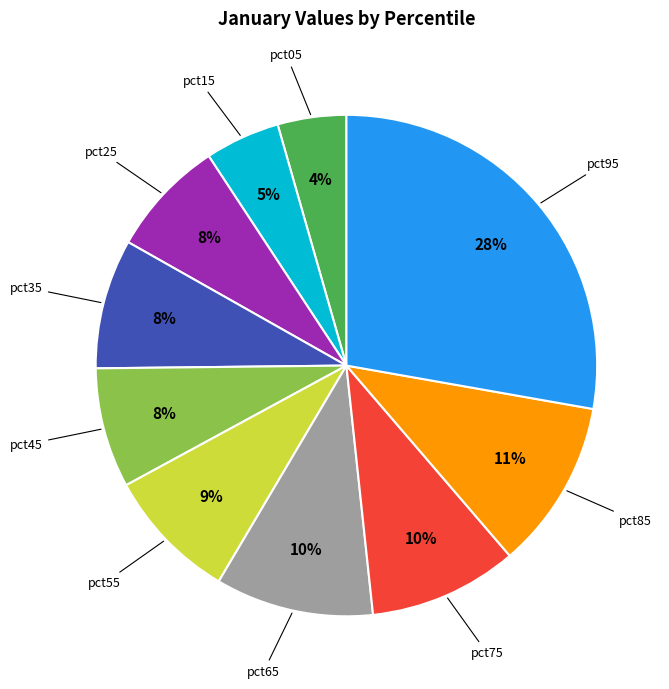

Which category has the biggest portion of the pie?

pct95